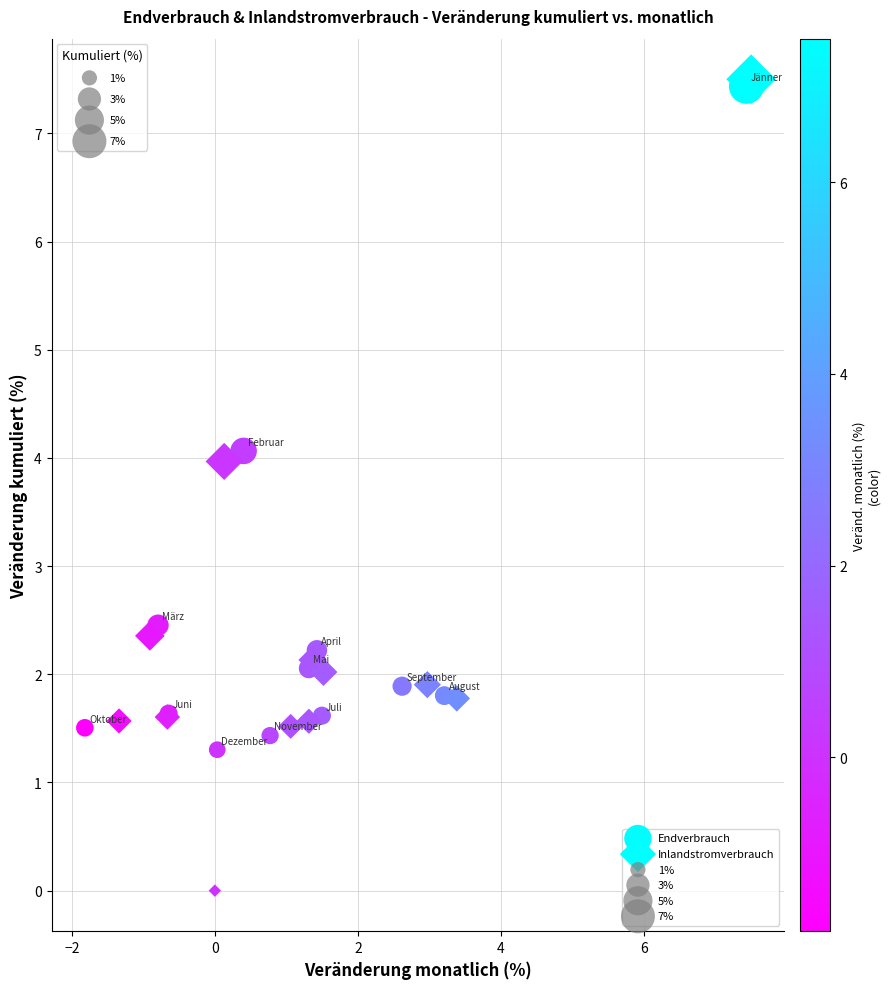

Which series reaches the minimum Y coordinate?

Inlandstromverbrauch